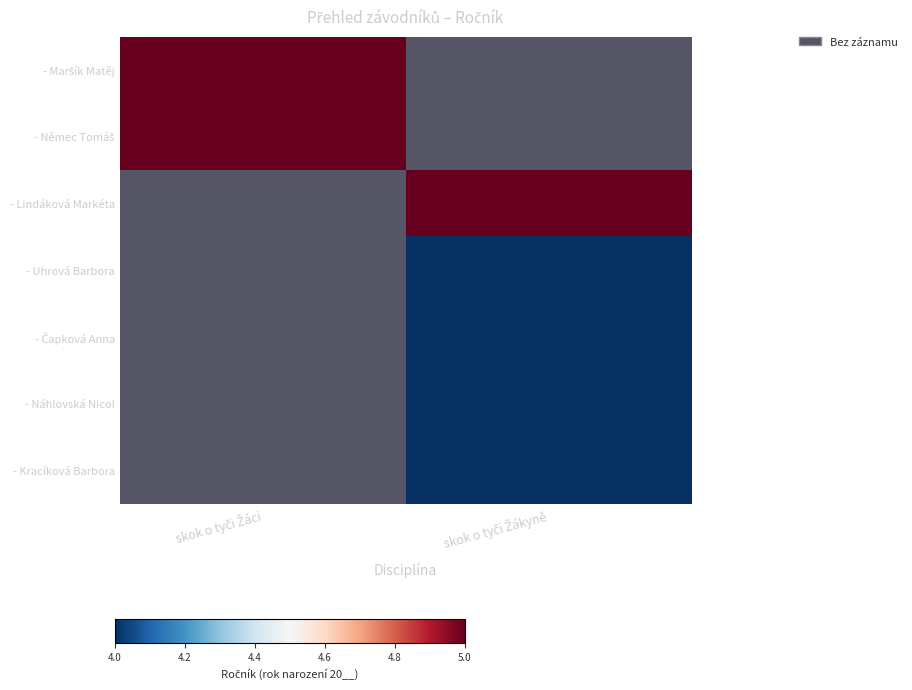

What value does the - Němec Tomáš series have at skok o tyči Žáci?

5.0